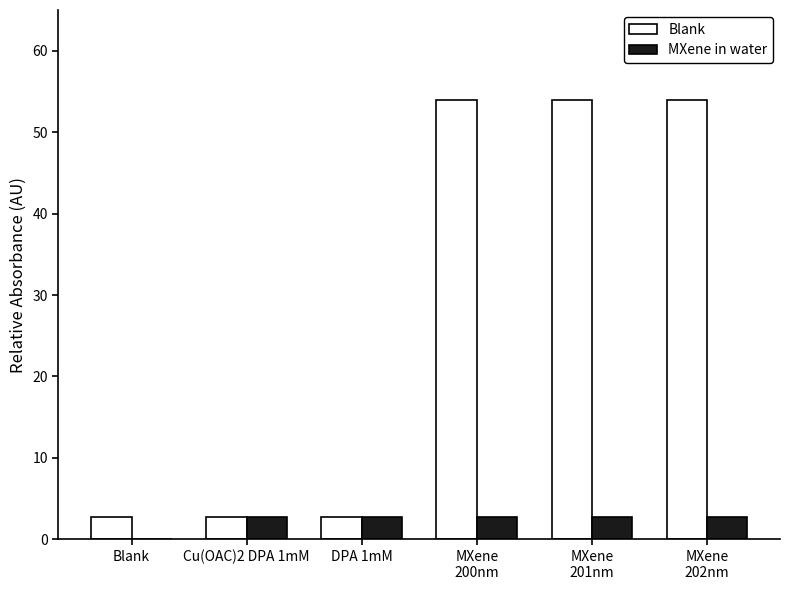

What is the total value across all series at DPA 1mM?

5.4